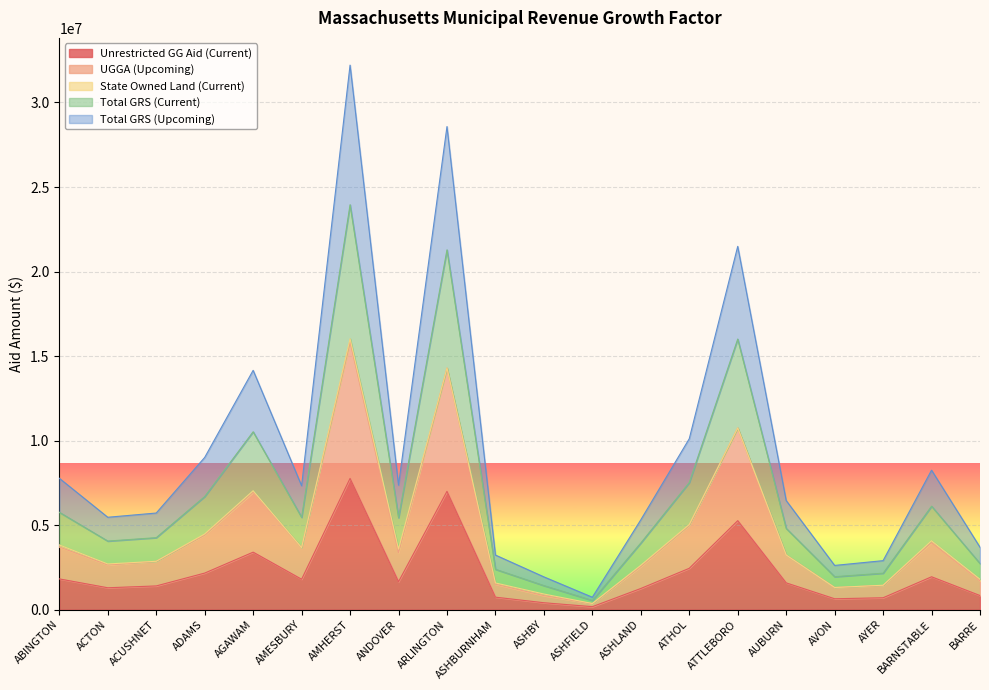

Which category has the highest value in the Unrestricted GG Aid (Current) series?

AMHERST